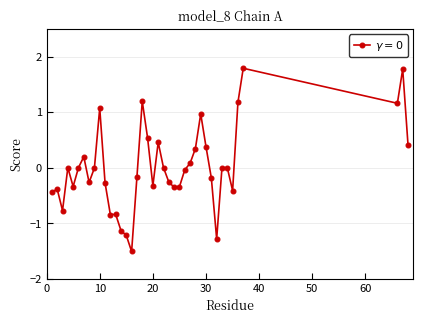

What is the value of the 13th point from the left?

-0.8